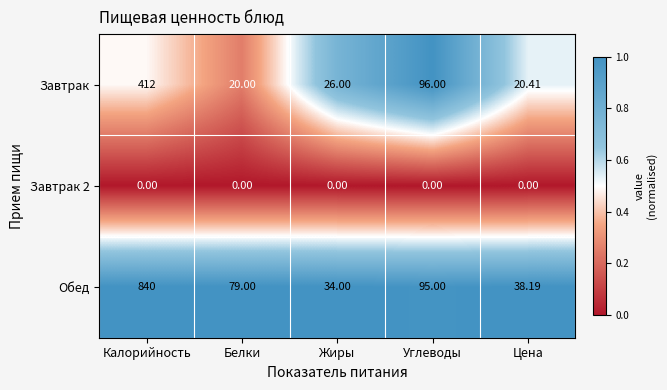

Rank the categories by Завтрак value from lowest to highest.

Белки, Цена, Жиры, Углеводы, Калорийность